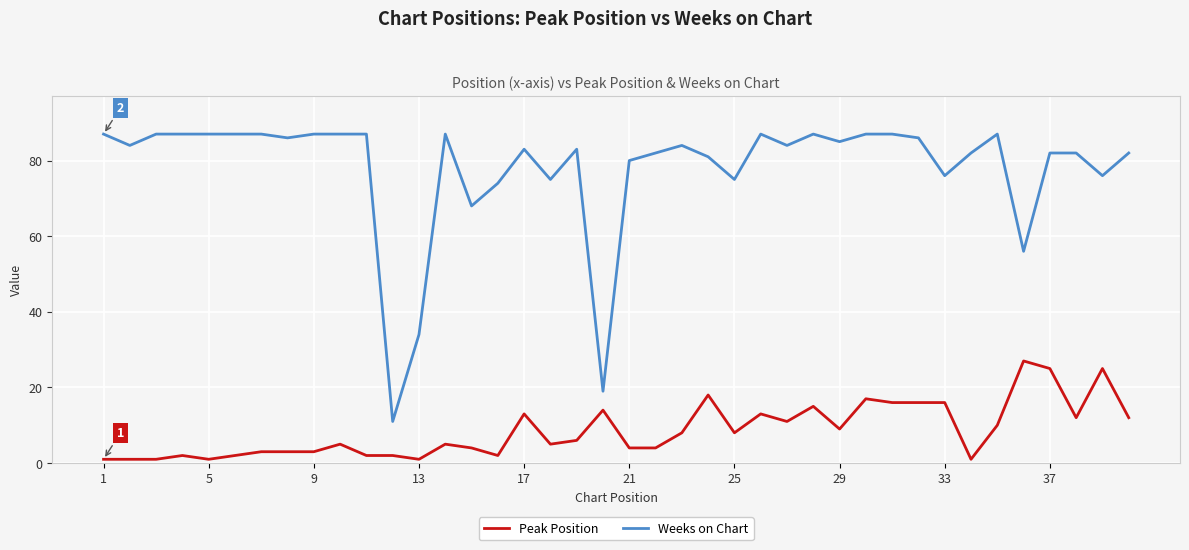

List the series in order of their peak value, lowest first.

Peak Position, Weeks on Chart